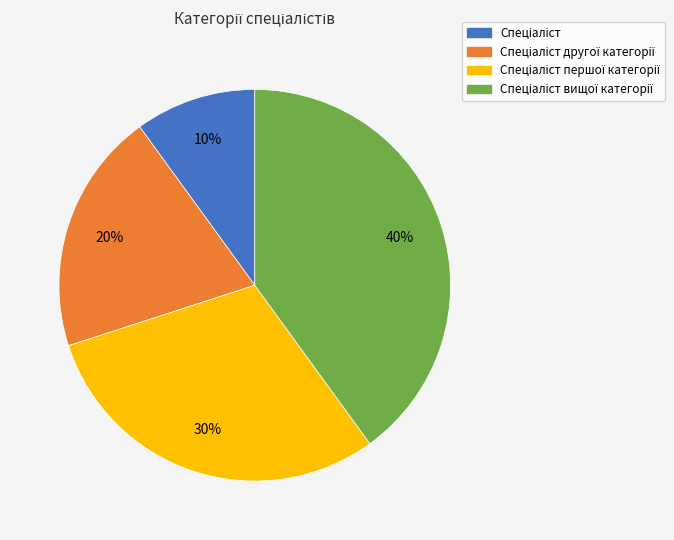

Is there a majority slice in this chart?

No